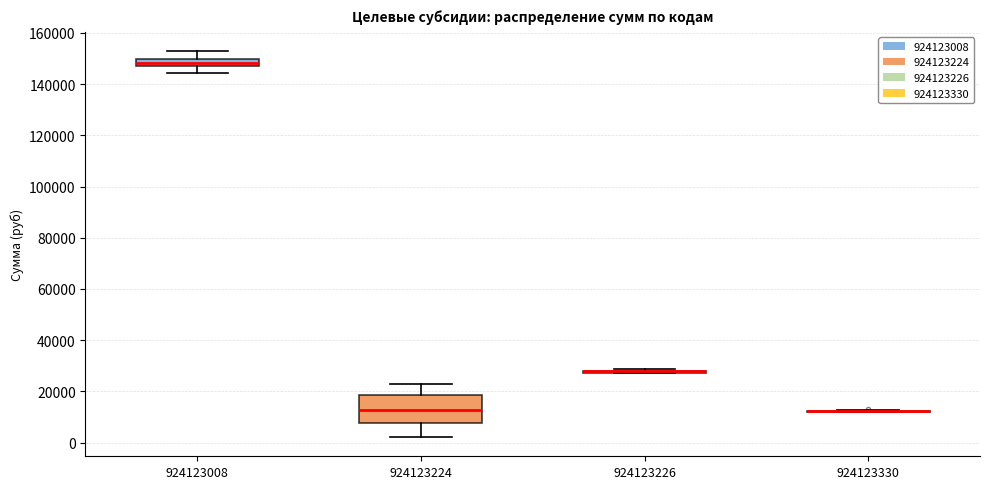

Comparing the boxes themselves (not the whiskers), which one is the tallest?

924123224